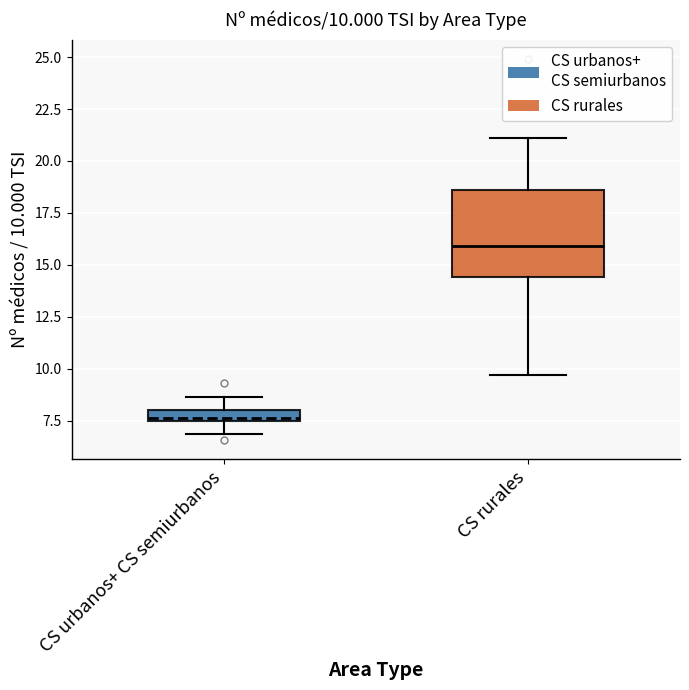

Which box is the tallest, from its lower edge to its upper edge?

CS rurales